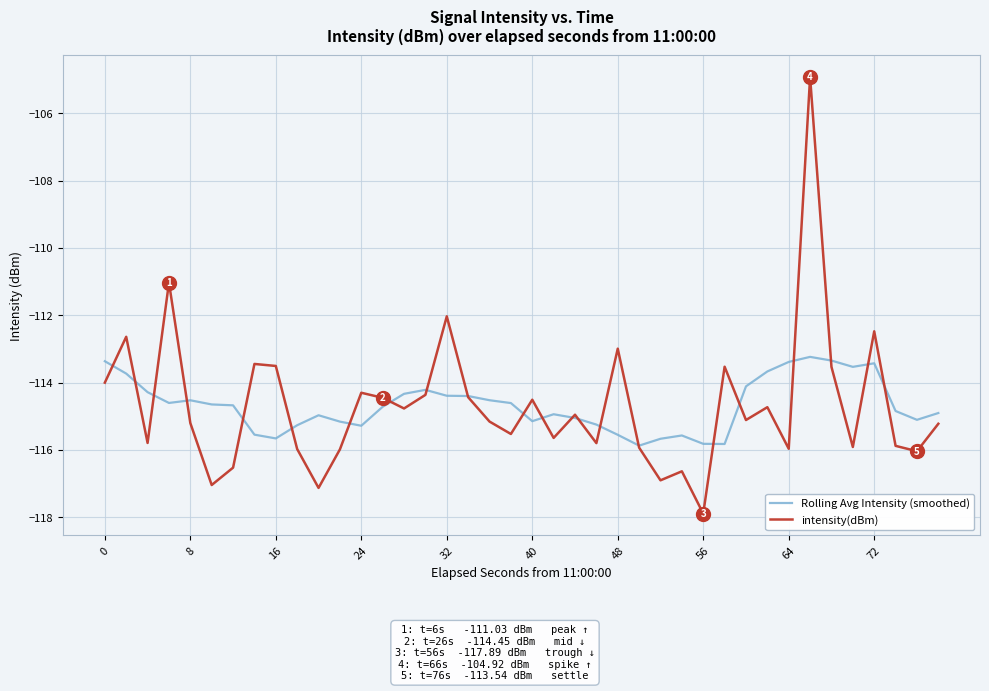

What is the sum of all Rolling Avg Intensity (smoothed) values?

-4587.2